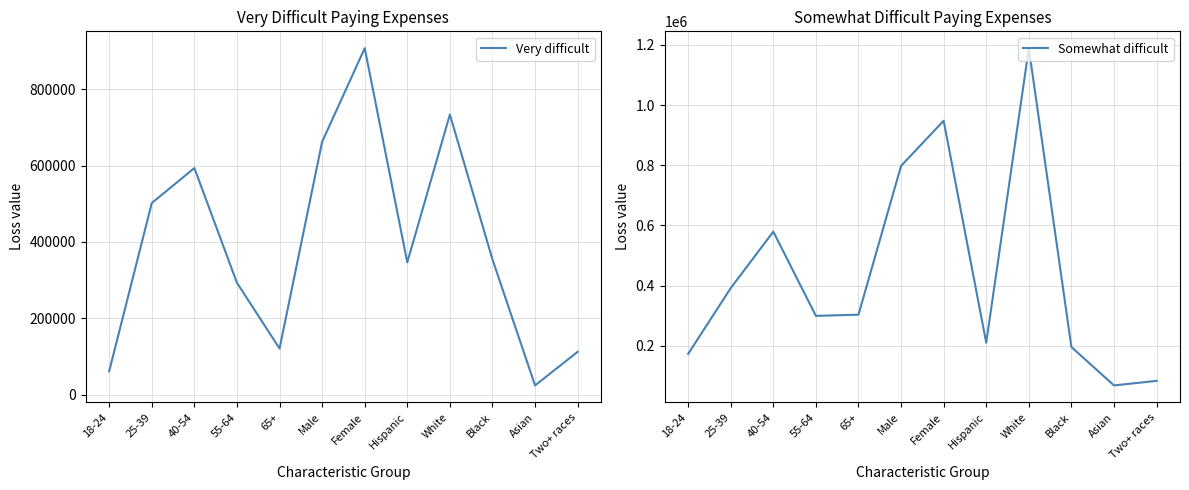

What is the sum of all Very difficult values?

4712140